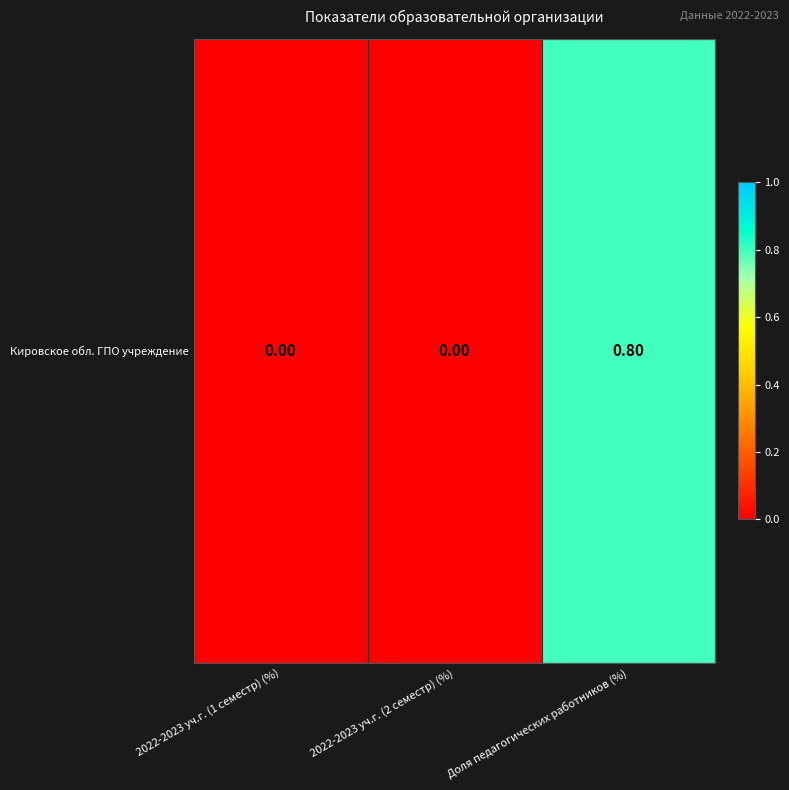

Between 2022-2023 уч.г. (1 семестр) (%) and 2022-2023 уч.г. (2 семестр) (%), which is larger?

2022-2023 уч.г. (1 семестр) (%)